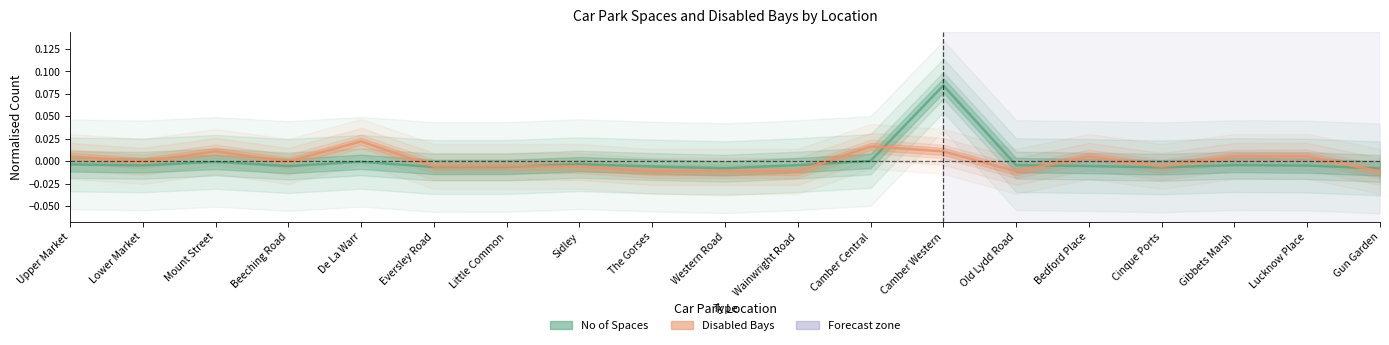

At how many categories does at least one series exceed 0?

8